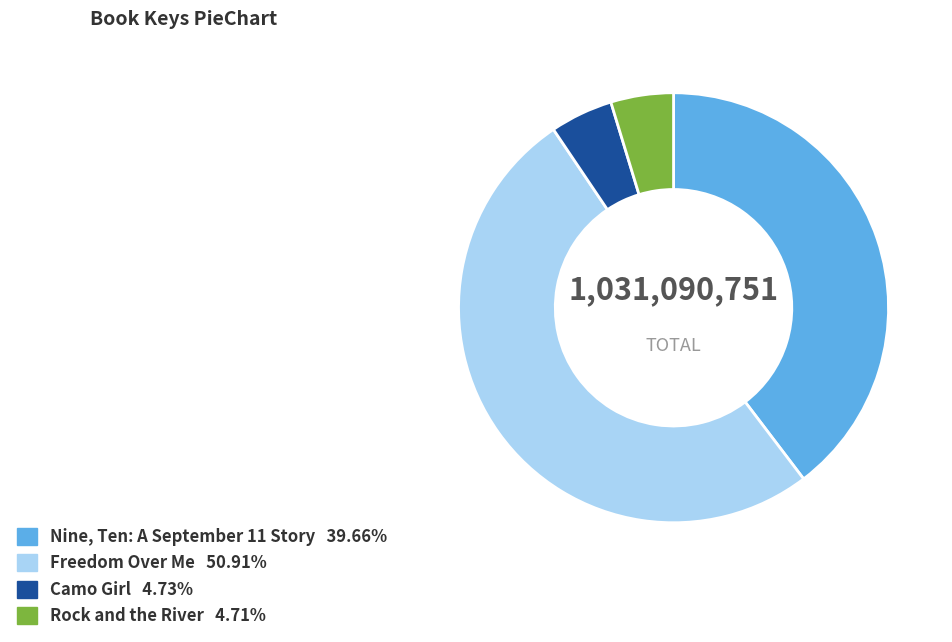

Does Freedom Over Me account for over 50% of the chart?

Yes